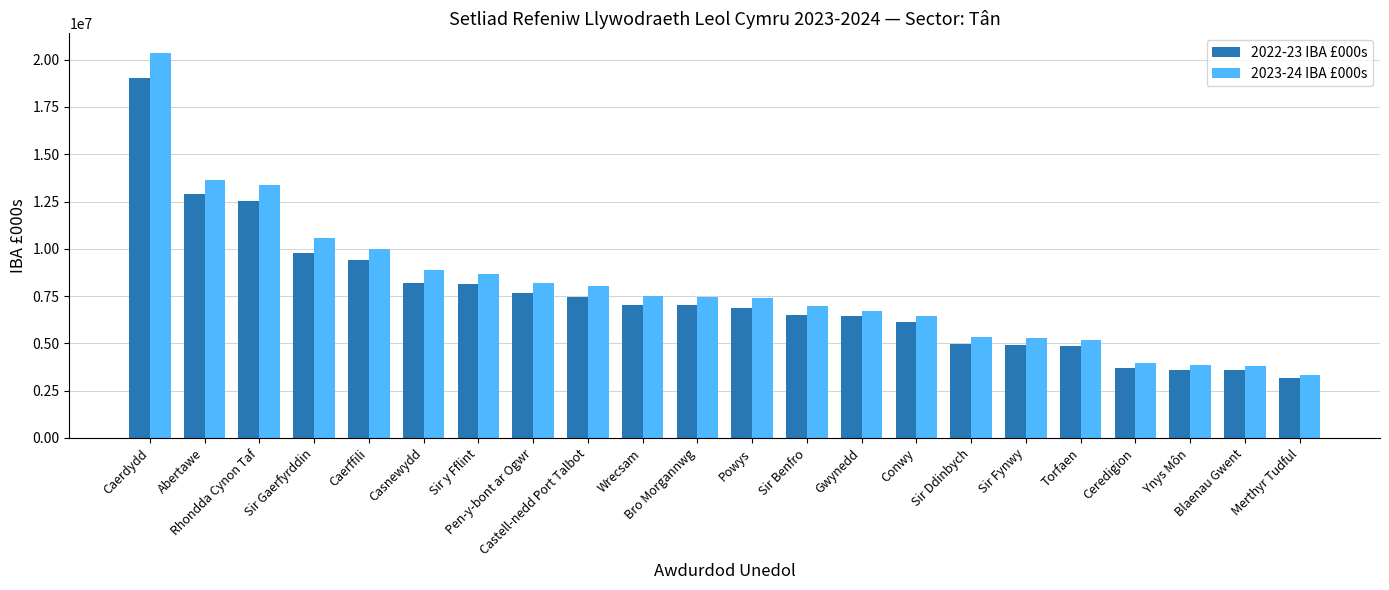

What is the sum of the 2023-24 IBA £000s values at Sir Fynwy and Casnewydd?

14142922.8